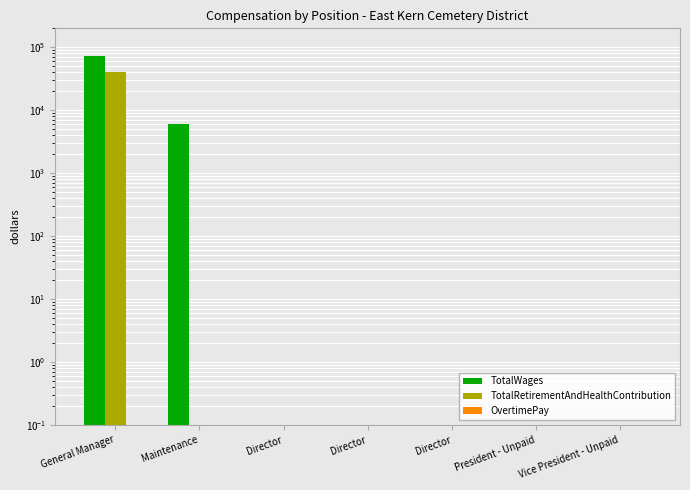

Is the value of OvertimePay at Vice President - Unpaid greater than the value of TotalWages at Vice President - Unpaid?

No